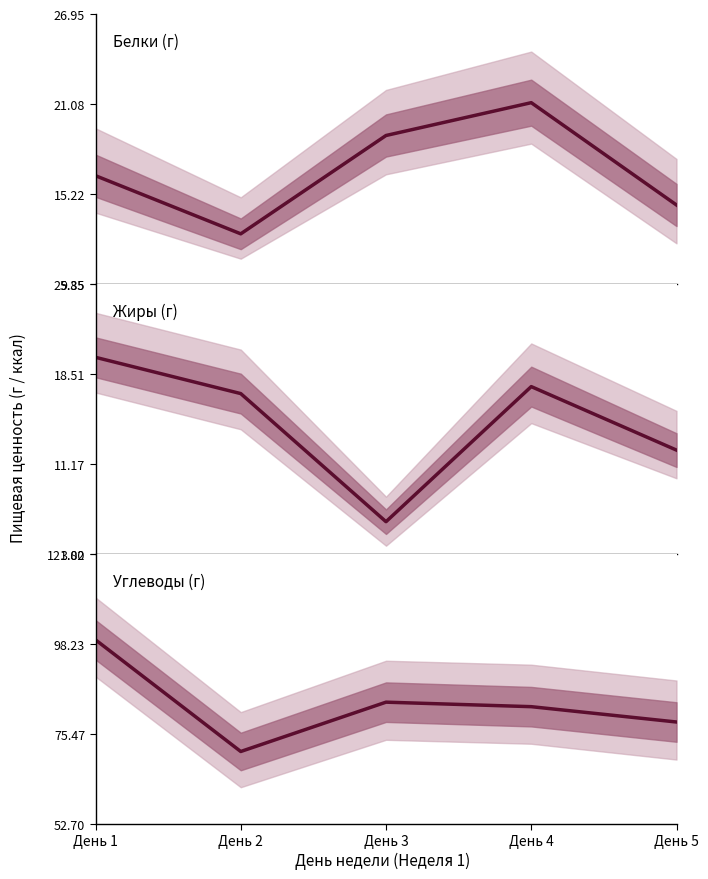

How many data points does each series have?

5